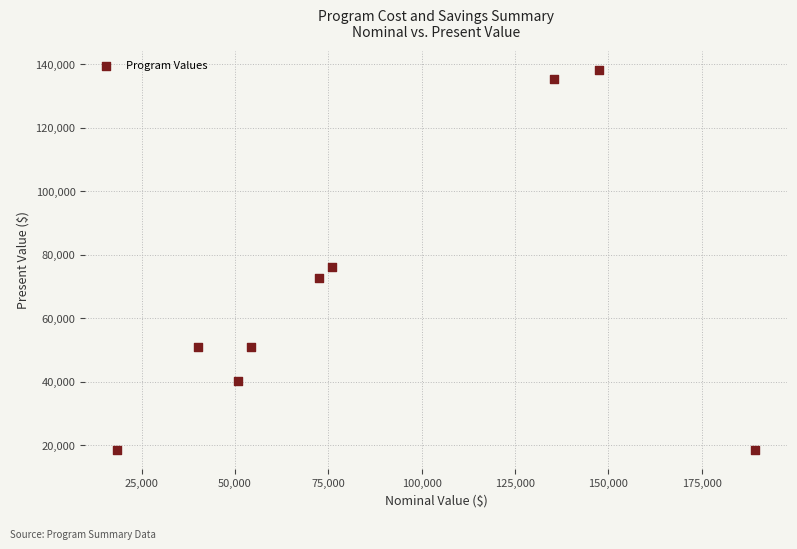

What Y value in the scatter plot is closest to 78405?

76022.8